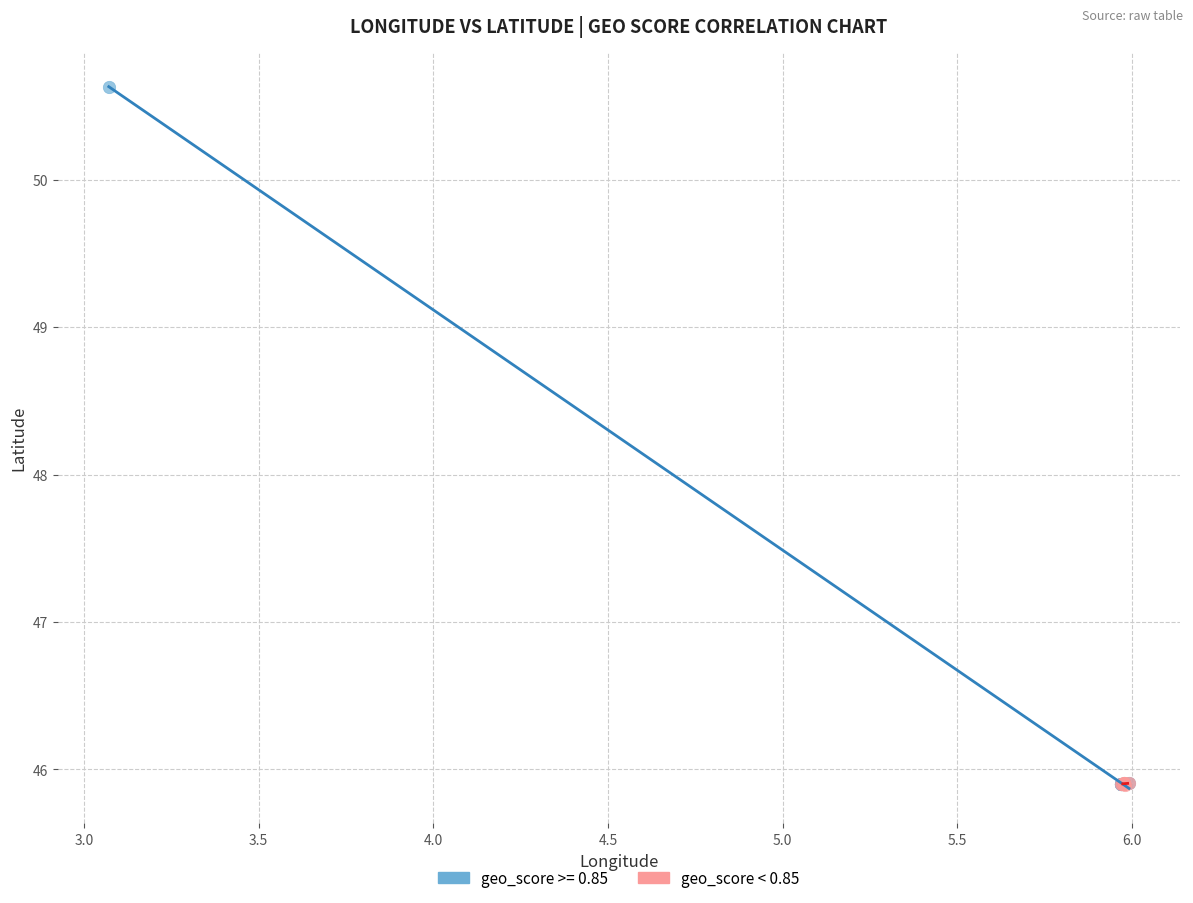

Which series reaches the maximum Y coordinate?

geo_score >= 0.85